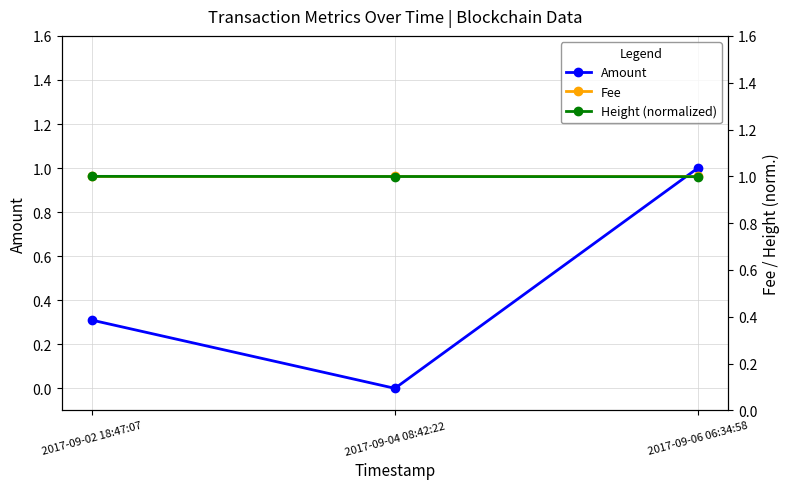

Which series has the largest total across all categories?

Fee